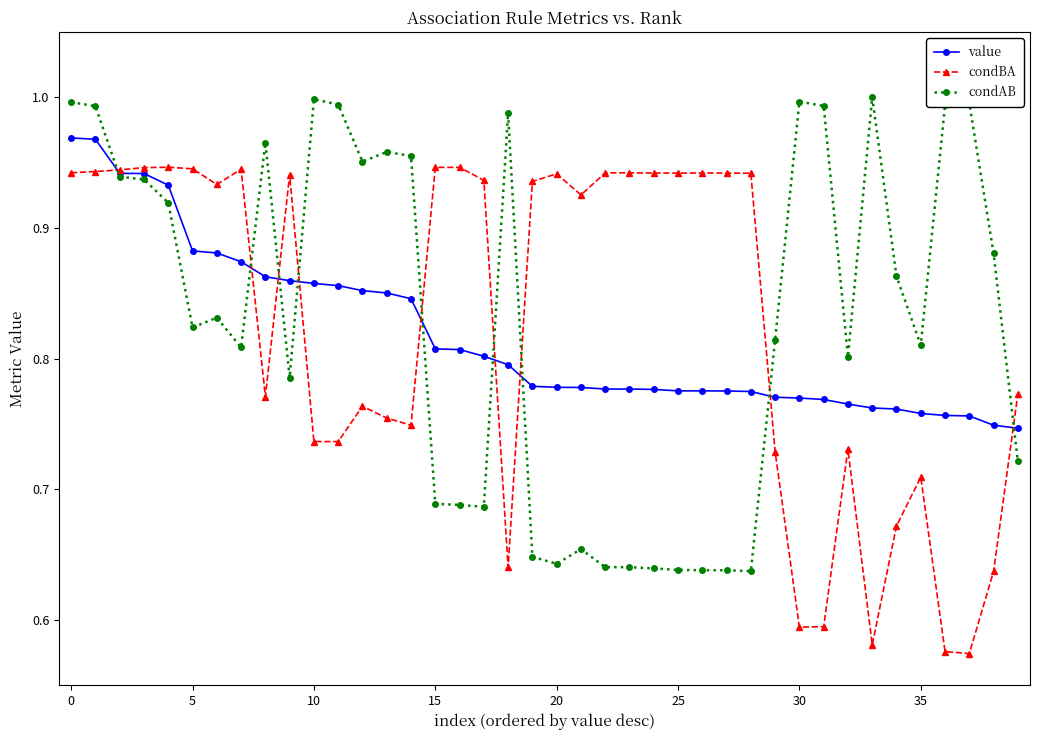

How many times do condAB and value cross each other?

9